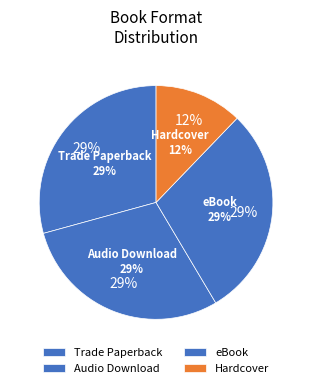

How many segments does this pie chart have?

4